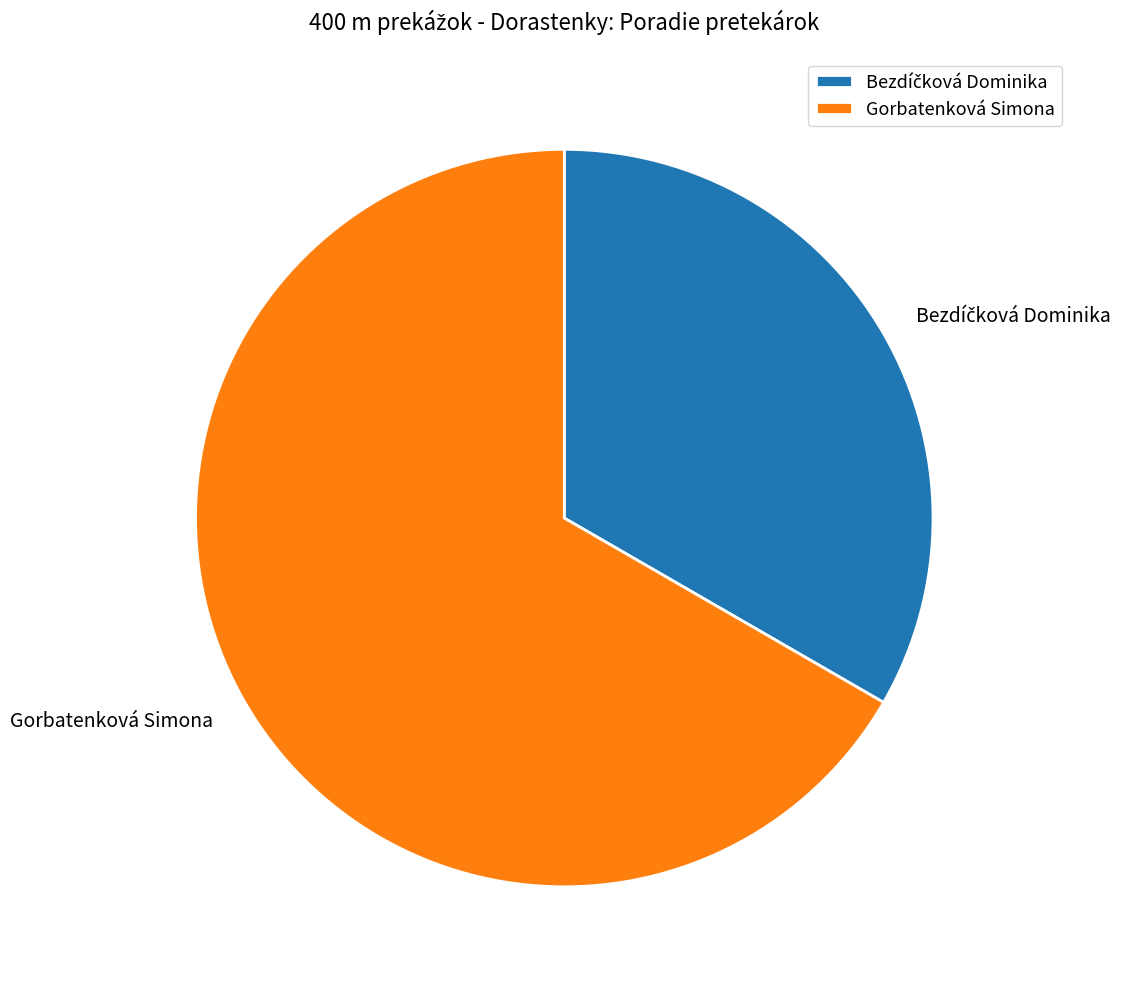

Does any single category account for the majority?

Yes